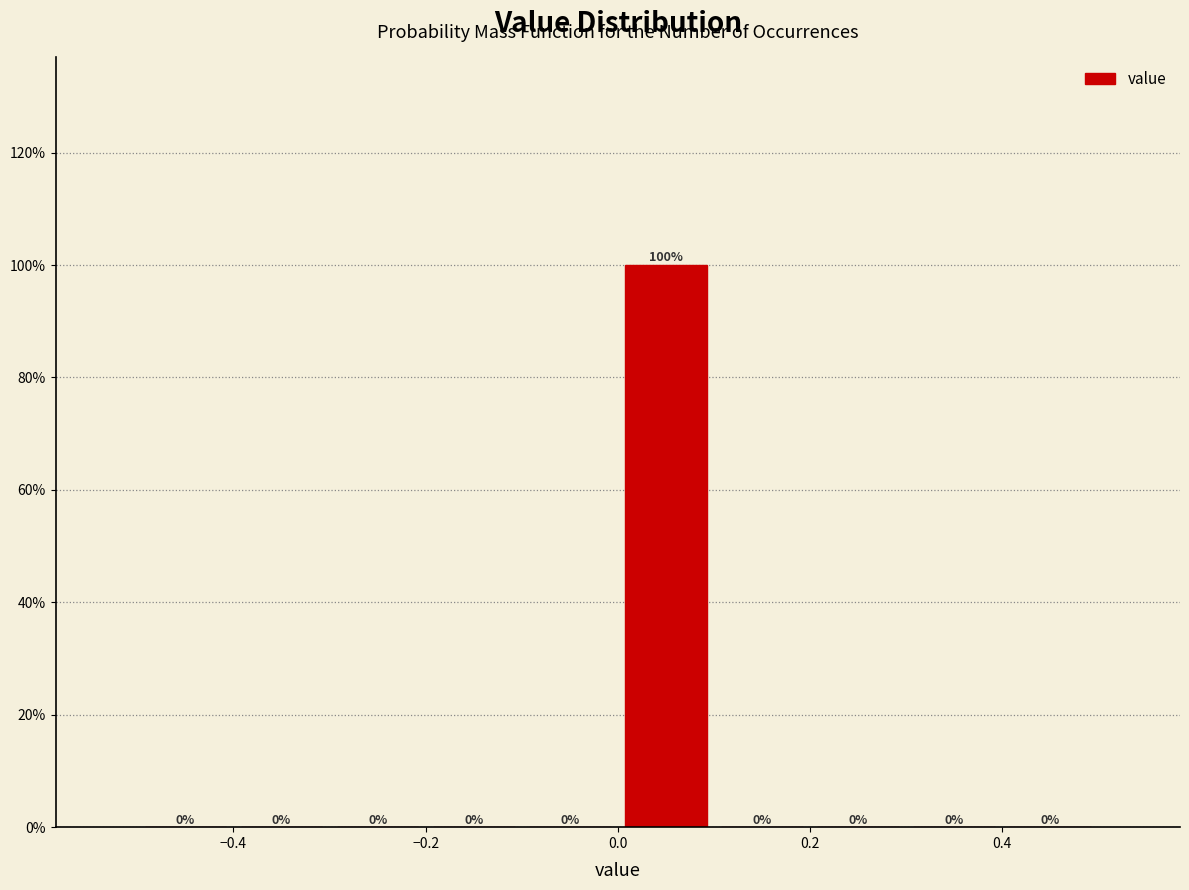

Reading left to right, list every bar in this chart as the range it spans on the x-axis followed by its height.

-0.5 to -0.4: 0
-0.4 to -0.3: 0
-0.3 to -0.2: 0
-0.2 to -0.1: 0
-0.1 to 0.0: 0
0.0 to 0.1: 100
0.1 to 0.2: 0
0.2 to 0.3: 0
0.3 to 0.4: 0
0.4 to 0.5: 0